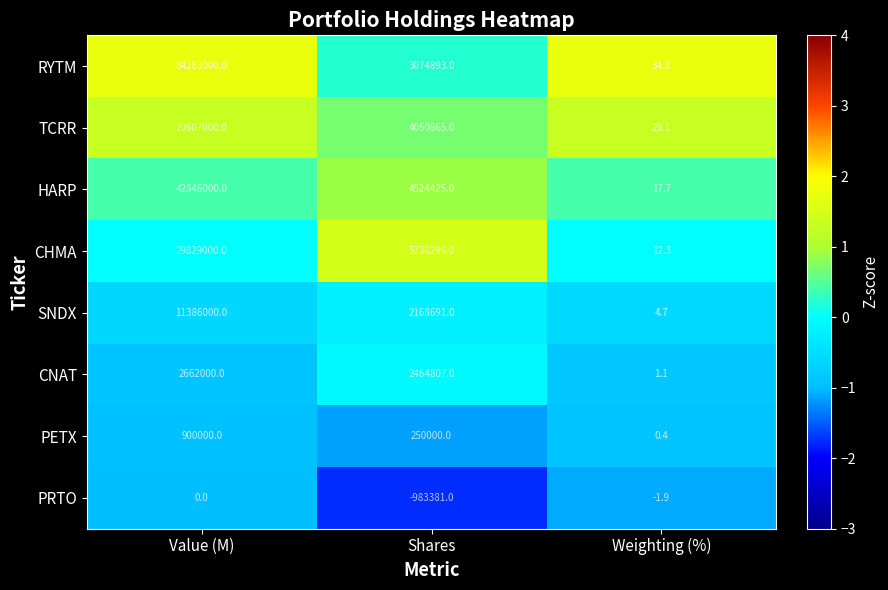

The value of TCRR at Value (M) is 117579204.9. True or false?

False